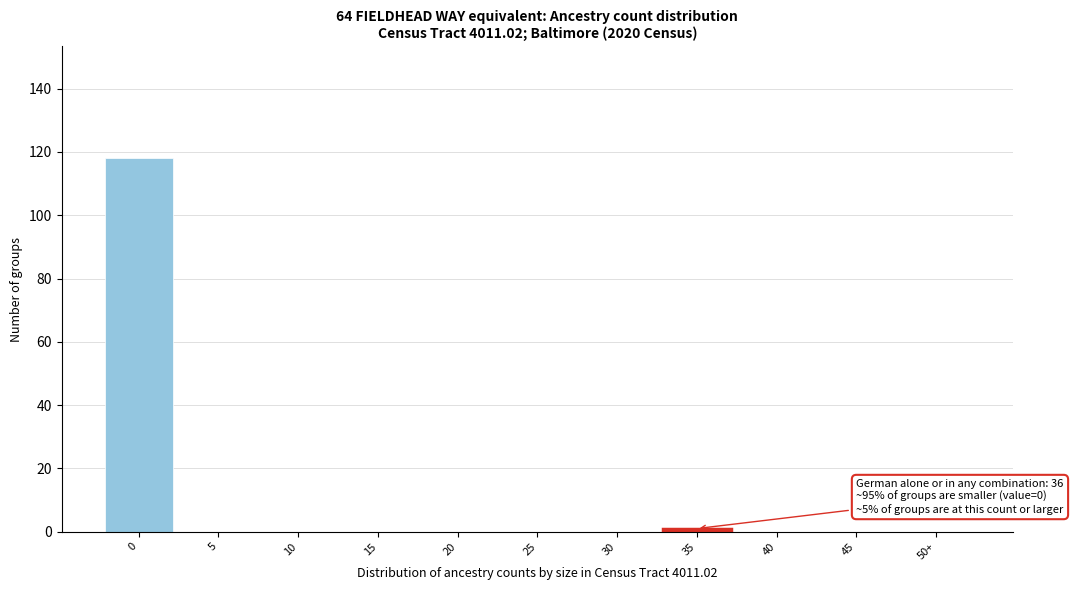

Reading right to left, extract all data points from this chart.

50+=0	45=0	40=0	35=1	30=0	25=0	20=0	15=0	10=0	5=0	0=118